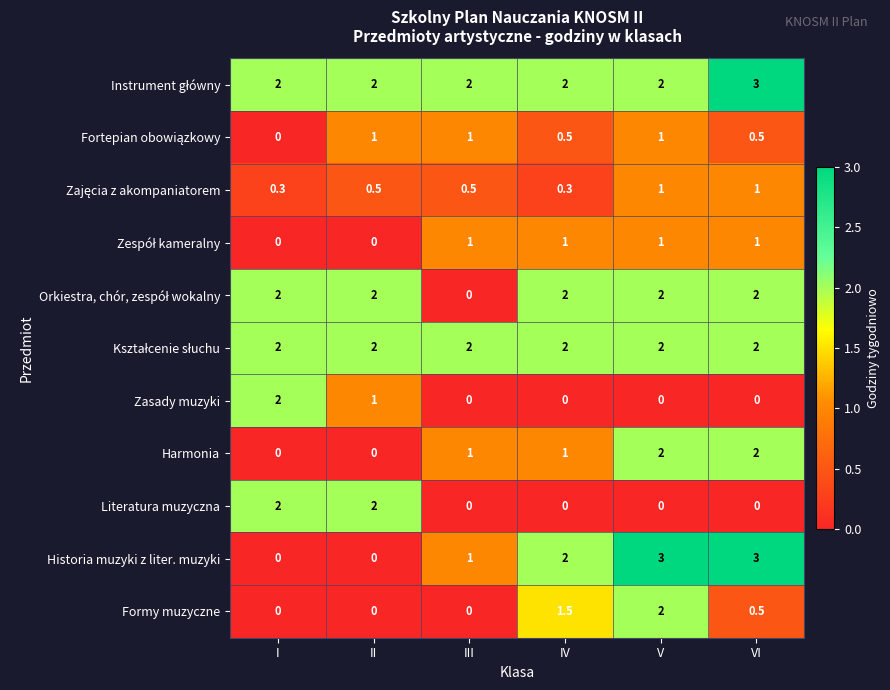

What is the total value across all series at II?

10.5